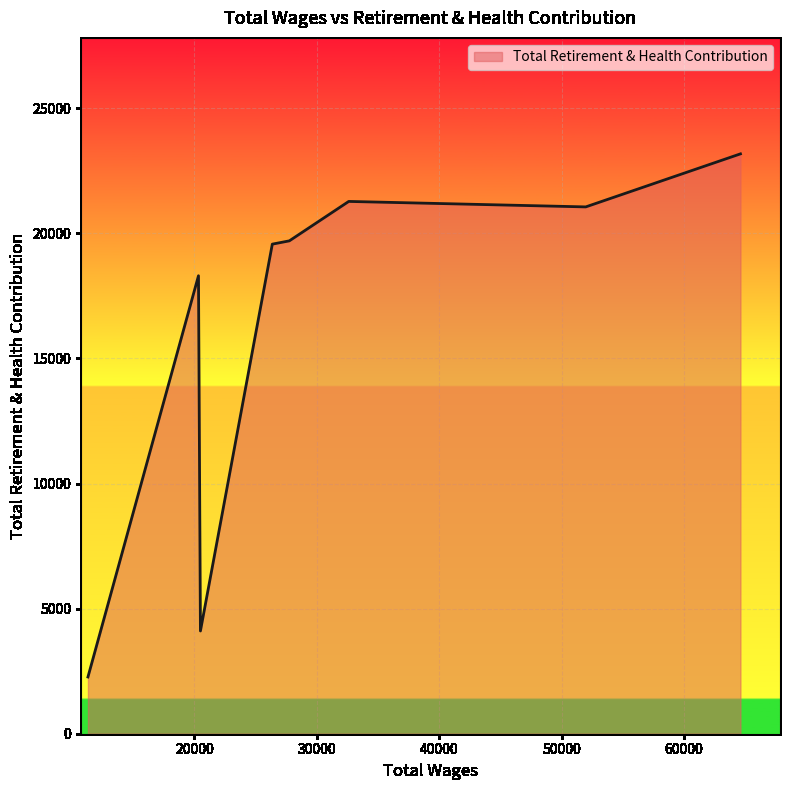

What is the average value?

16182